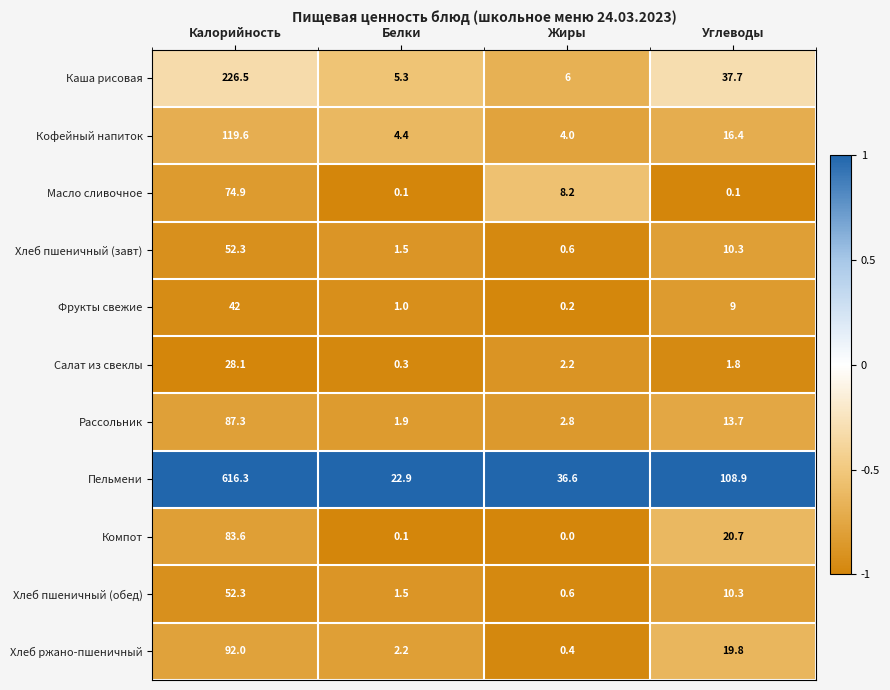

What is the sum of the Пельмени values at Белки and Калорийность?

639.2